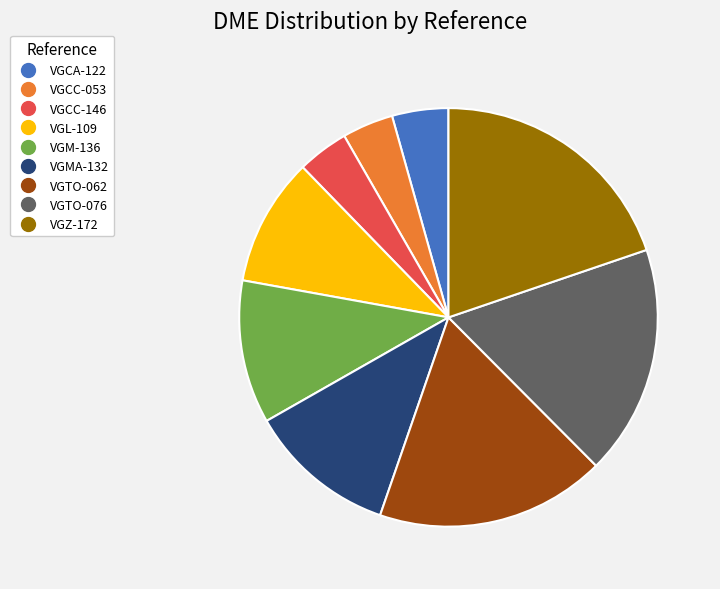

Does any single category account for the majority?

No